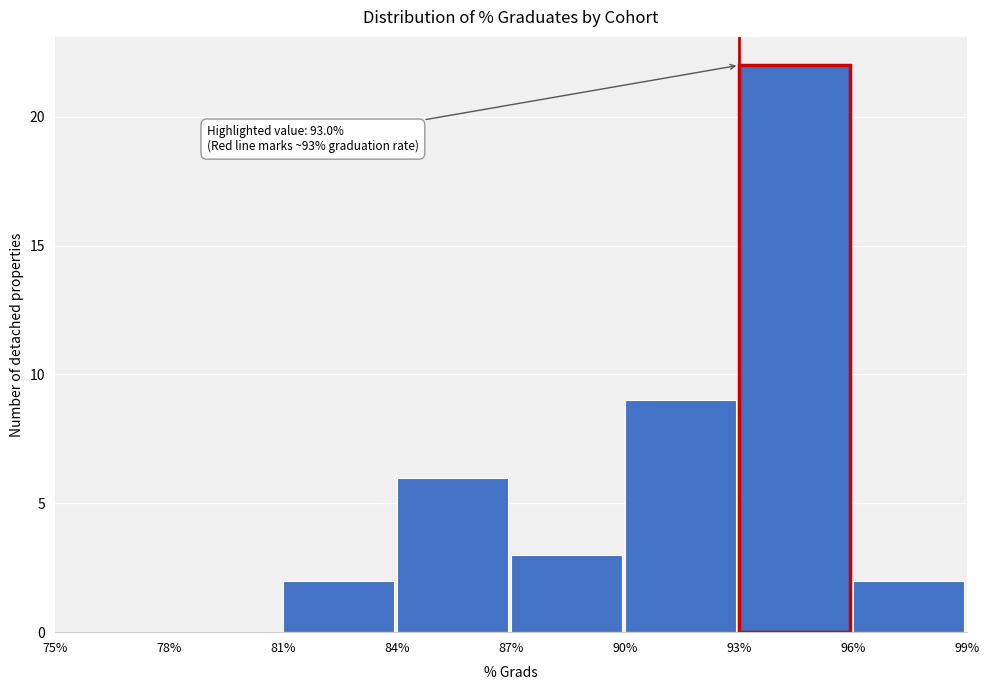

Which range on the x-axis has the tallest bar?

93% to 96%